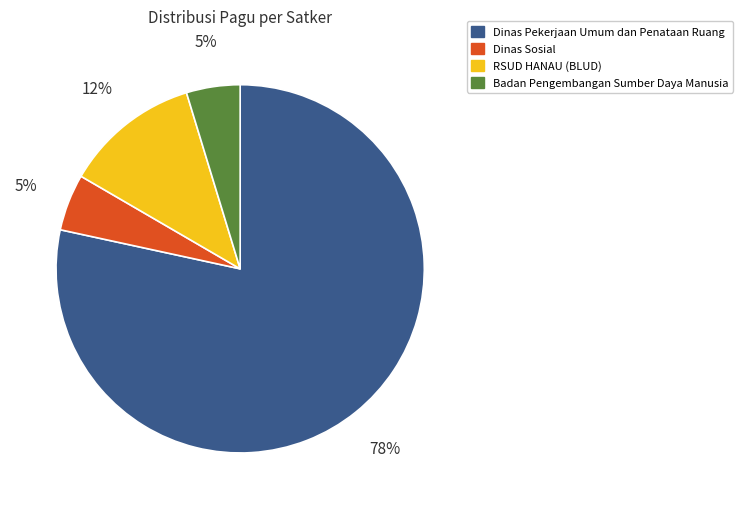

To the nearest percent, what is the average slice percentage?

25%